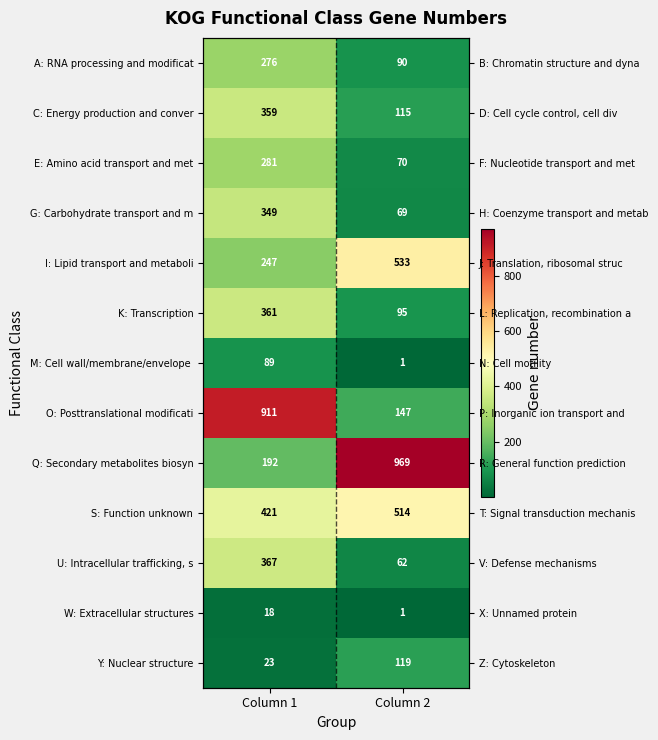

What is the lowest value of the C: Energy production and conver series?

115